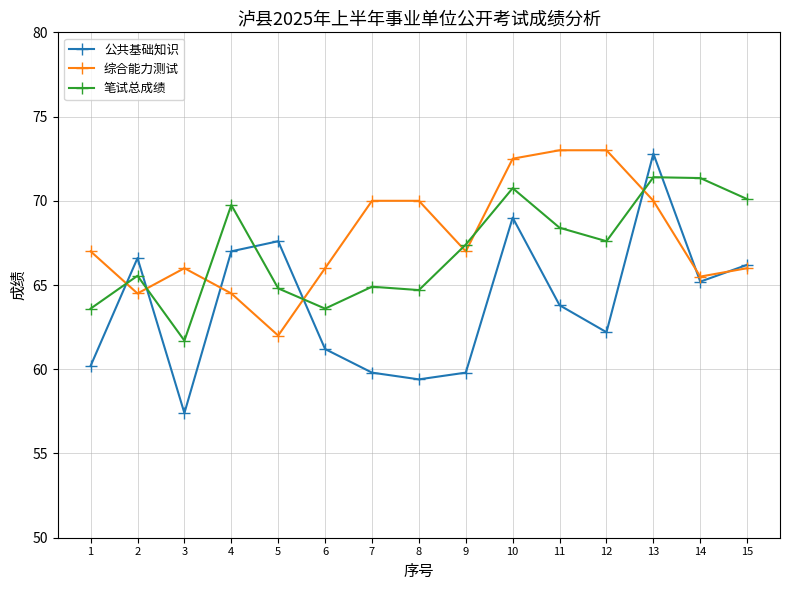

How many interior local valleys does the 公共基础知识 series have?

4